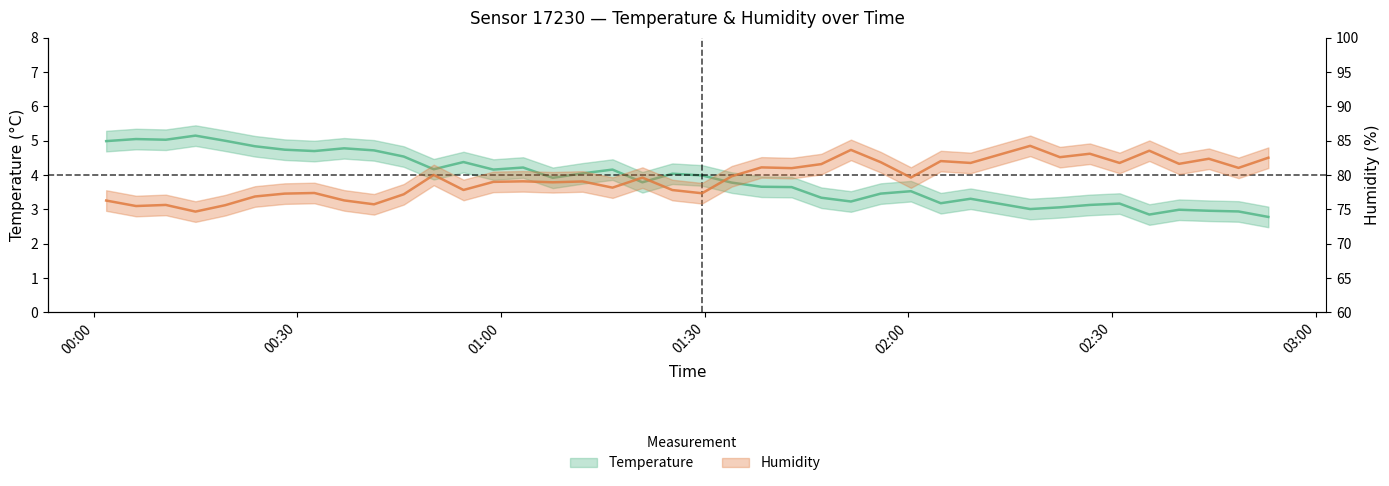

How many data points in temperature are above 3?

35